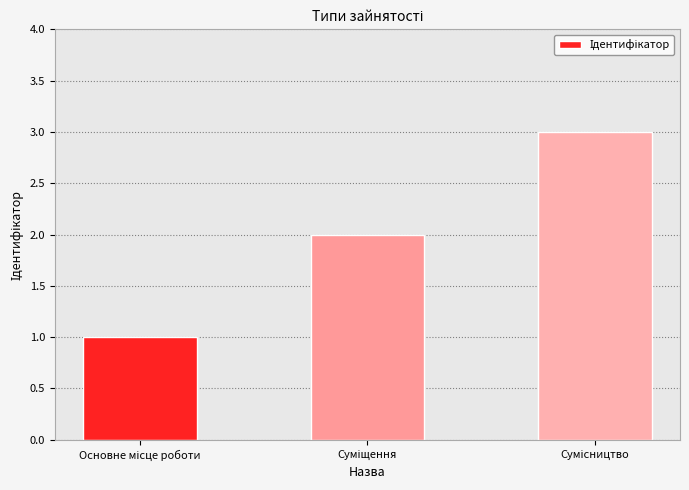

What is the difference between the maximum and minimum values?

2